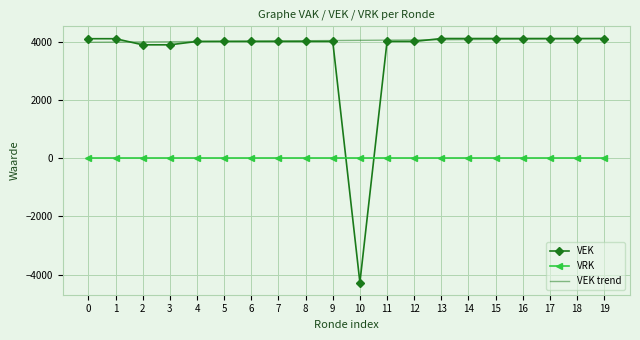

What is the minimum value for VEK?

-4274